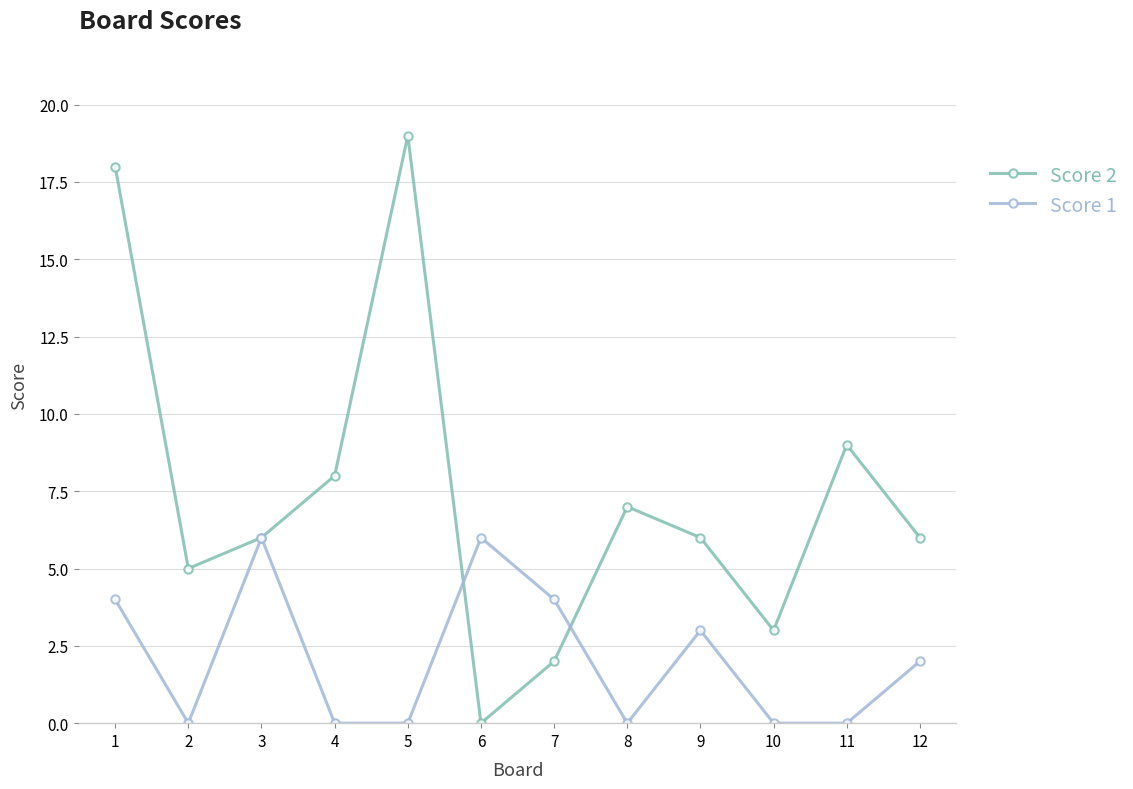

Where does the Score 1 series first go above 2?

1